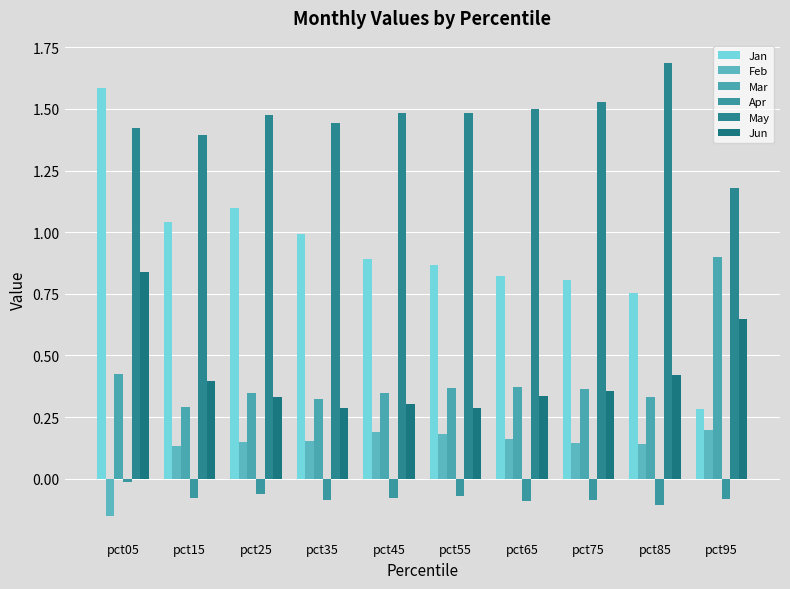

Is the value of Jun at pct85 greater than the value of May at pct85?

No